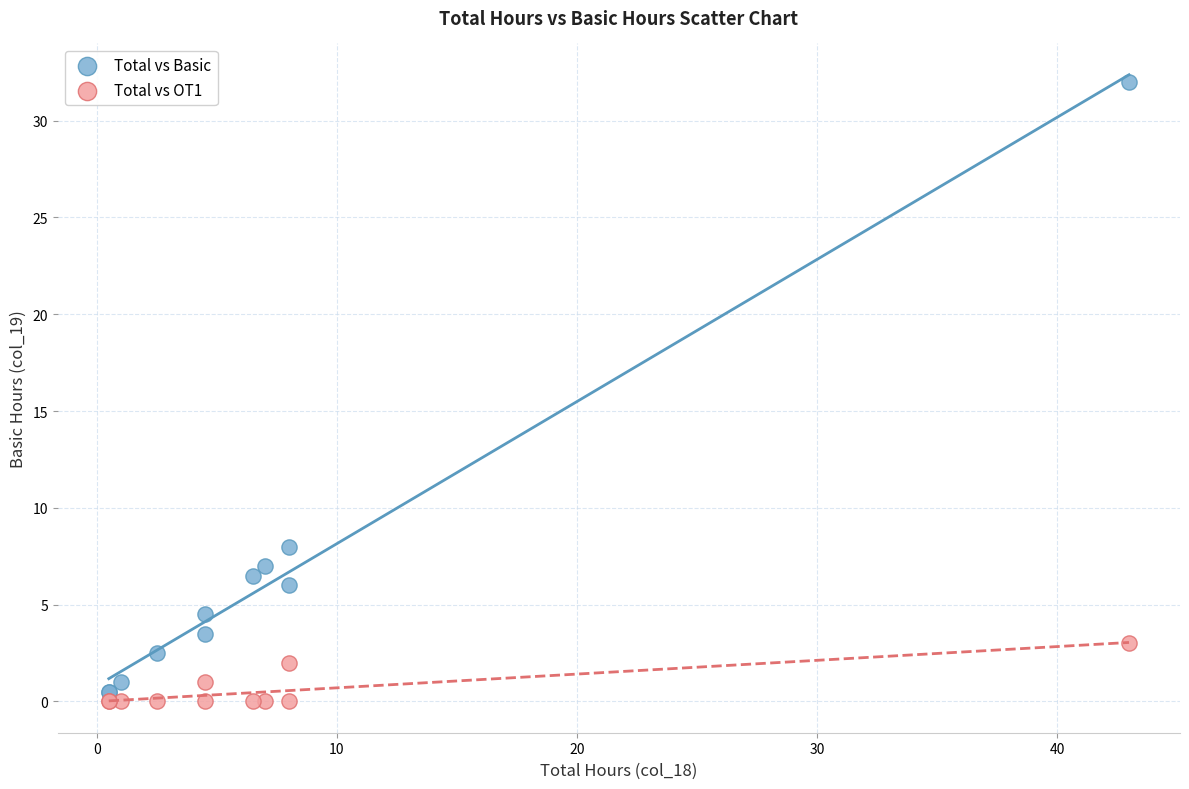

Which series contains the lowest Y value?

Total vs OT1